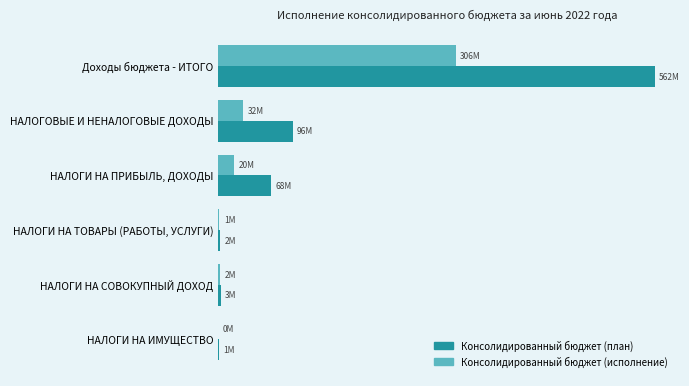

What are all the series names shown in the legend?

Консолидированный бюджет (план), Консолидированный бюджет (исполнение)